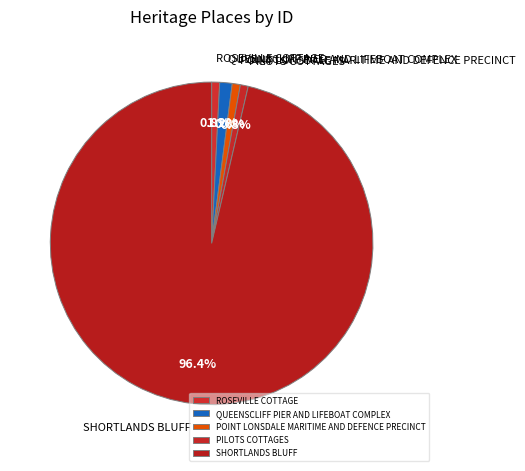

What is the ratio of the value at POINT LONSDALE MARITIME AND DEFENCE PRECINCT to the value at ROSEVILLE COTTAGE?

1.0